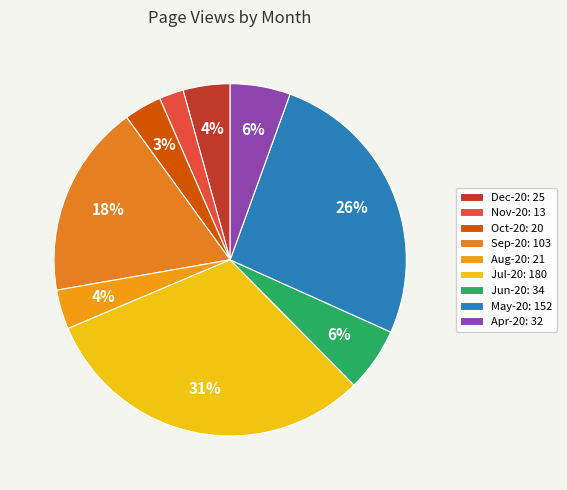

Count the number of slices in the pie.

9